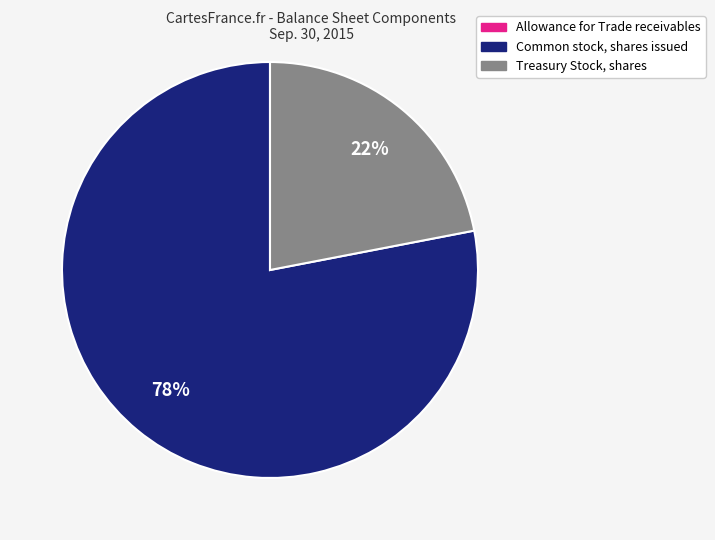

To the nearest percent, what portion does Treasury Stock, shares represent?

22%